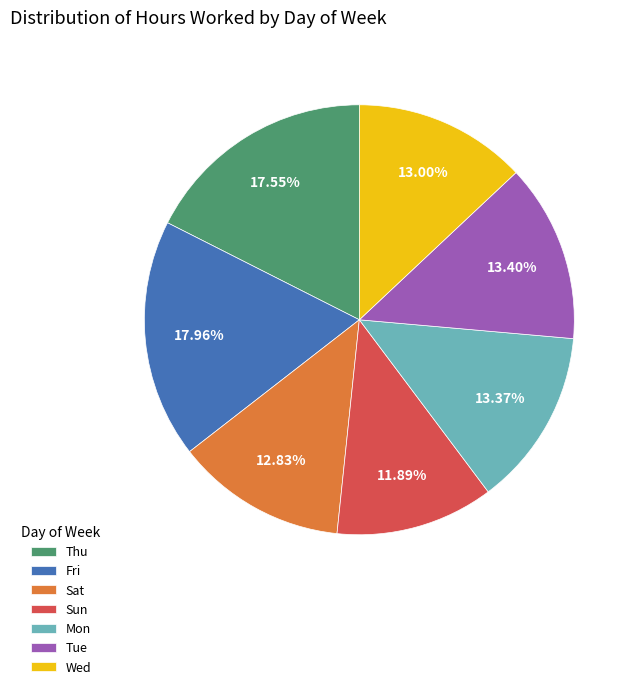

Which slice is the smallest?

Sun